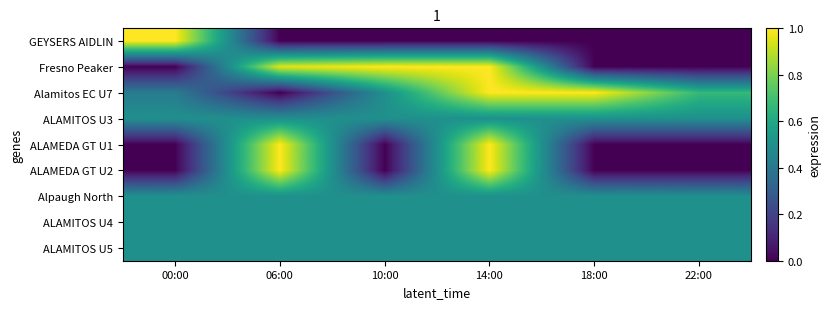

Reading left to right, extract all data points from this chart.

GEYSERS AIDLIN: 00:00=1.0	06:00=0.0	10:00=0.0	14:00=0.0	18:00=0.0	22:00=0.0
Fresno Peaker: 00:00=0.0	06:00=1.0	10:00=1.0	14:00=1.0	18:00=0.0	22:00=0.0
Alamitos EC U7: 00:00=0.4	06:00=0.0	10:00=0.5	14:00=1.0	18:00=1.0	22:00=0.7
ALAMITOS U3: 00:00=0.5	06:00=0.5	10:00=0.5	14:00=0.5	18:00=0.5	22:00=0.5
ALAMEDA GT U1: 00:00=0.0	06:00=1.0	10:00=0.0	14:00=1.0	18:00=0.0	22:00=0.0
ALAMEDA GT U2: 00:00=0.0	06:00=1.0	10:00=0.0	14:00=1.0	18:00=0.0	22:00=0.0
Alpaugh North: 00:00=0.5	06:00=0.5	10:00=0.5	14:00=0.5	18:00=0.5	22:00=0.5
ALAMITOS U4: 00:00=0.5	06:00=0.5	10:00=0.5	14:00=0.5	18:00=0.5	22:00=0.5
ALAMITOS U5: 00:00=0.5	06:00=0.5	10:00=0.5	14:00=0.5	18:00=0.5	22:00=0.5